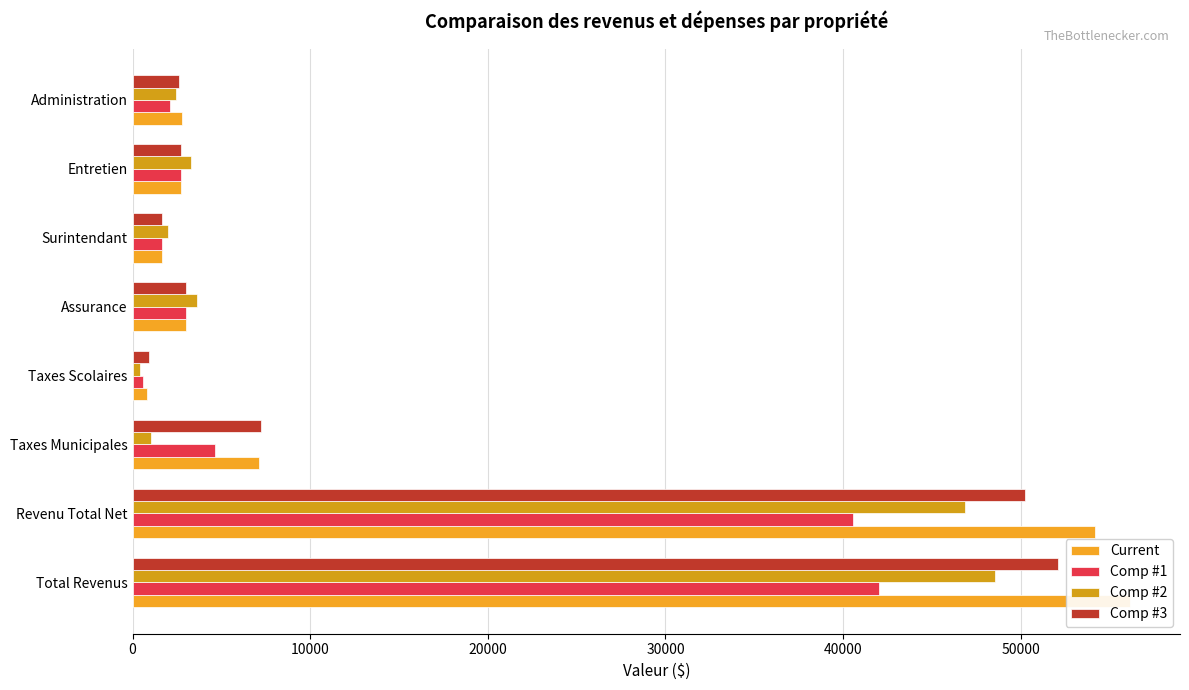

Does the chart contain stacked bars?

No